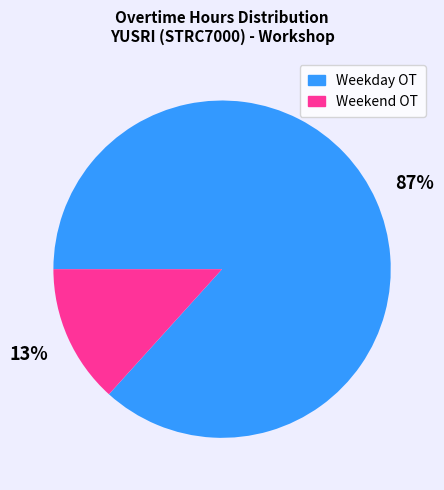

The Weekend OT slice represents 28% of the pie. True or false?

False